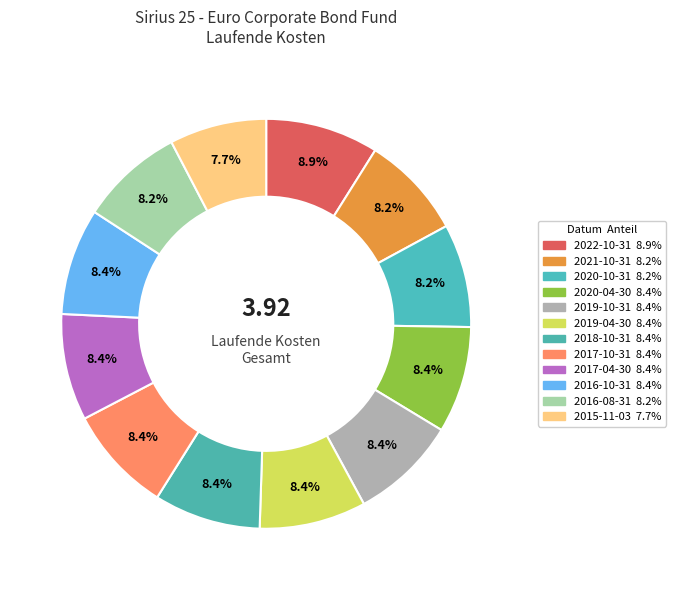

How many segments does this pie chart have?

12